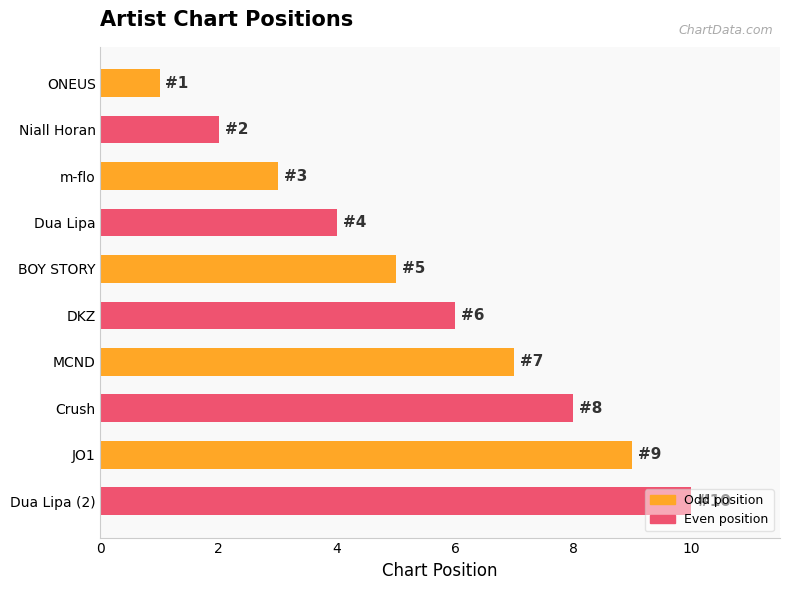

Between Dua Lipa (2) and Crush, which is larger?

Dua Lipa (2)